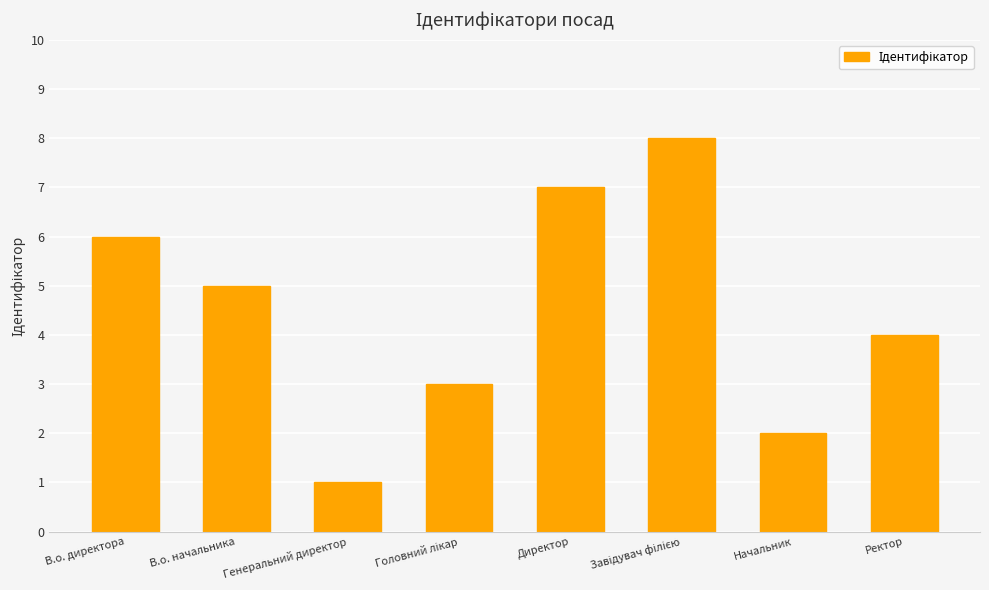

At which label is the value closest to 4?

Ректор